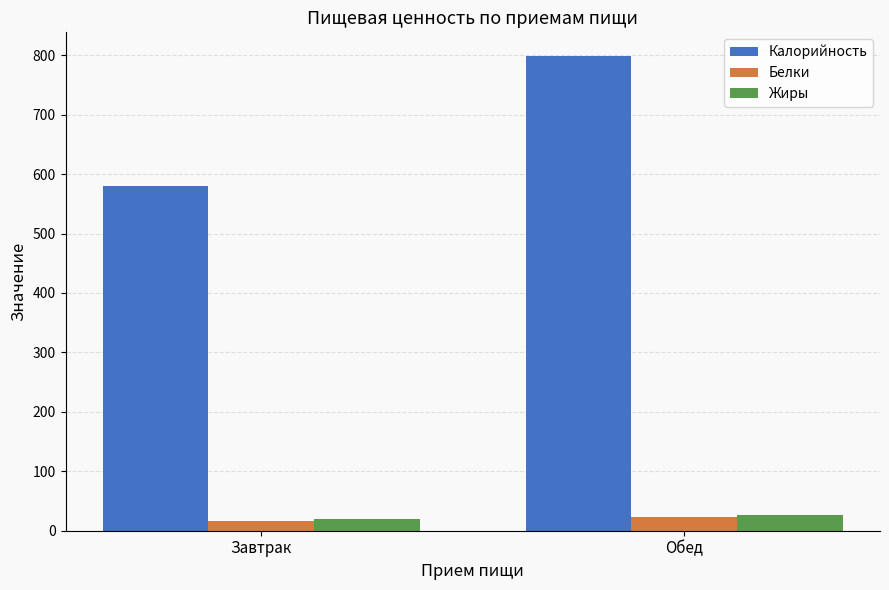

What is the maximum value for Жиры?

26.6